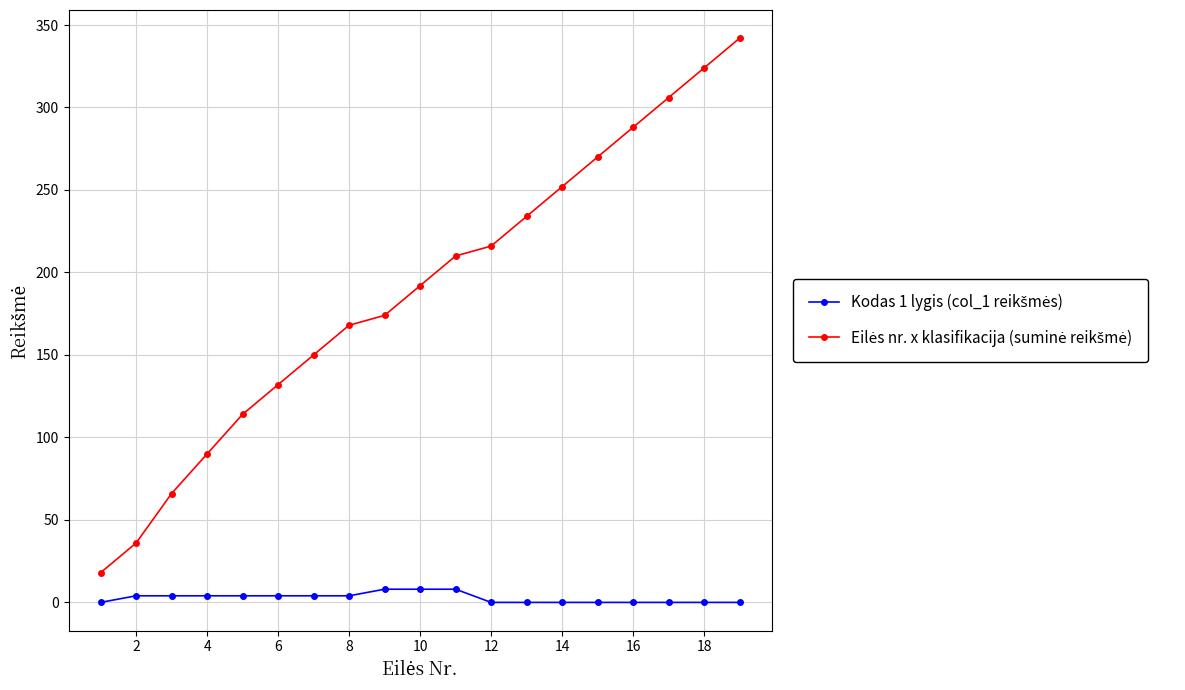

What is the greatest value displayed?

342